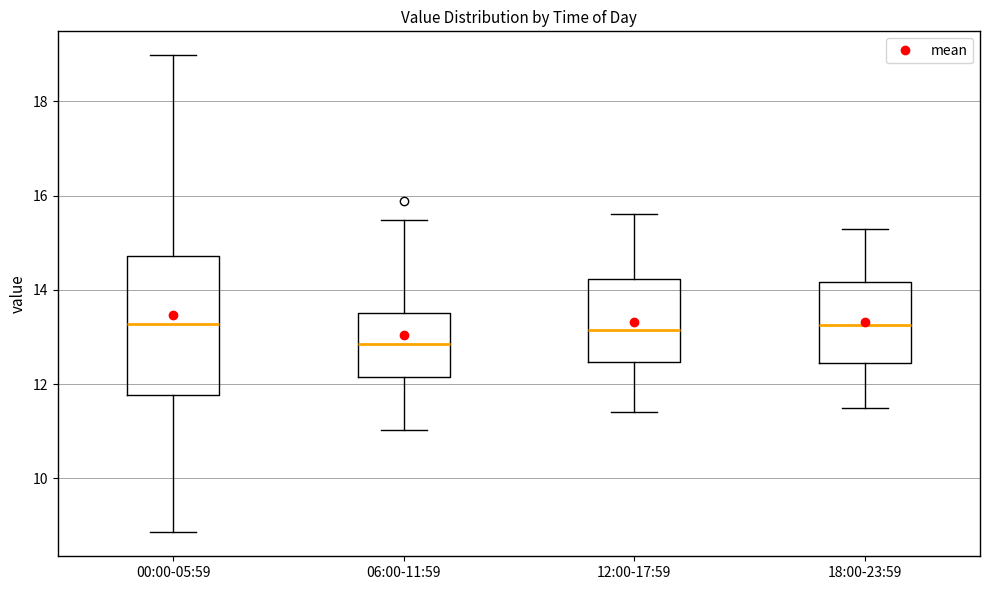

Which box has the lowest median line?

06:00-11:59